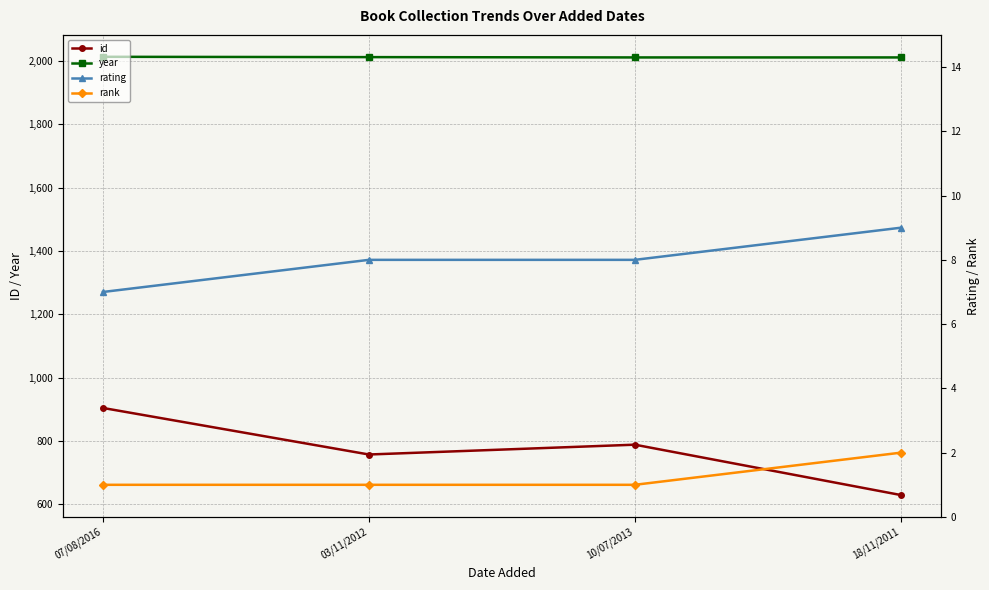

Which has a higher value, 07/08/2016 or 18/11/2011?

07/08/2016